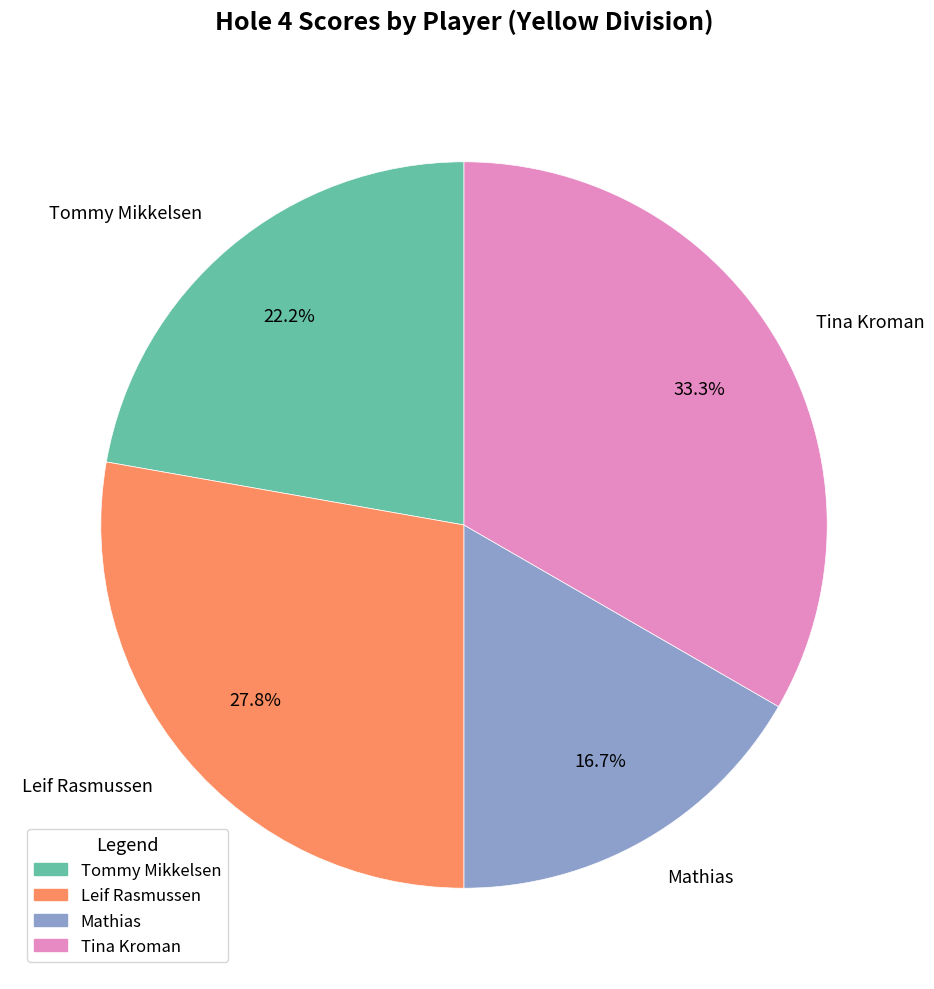

True or false: Tommy Mikkelsen accounts for 27% of the total.

False